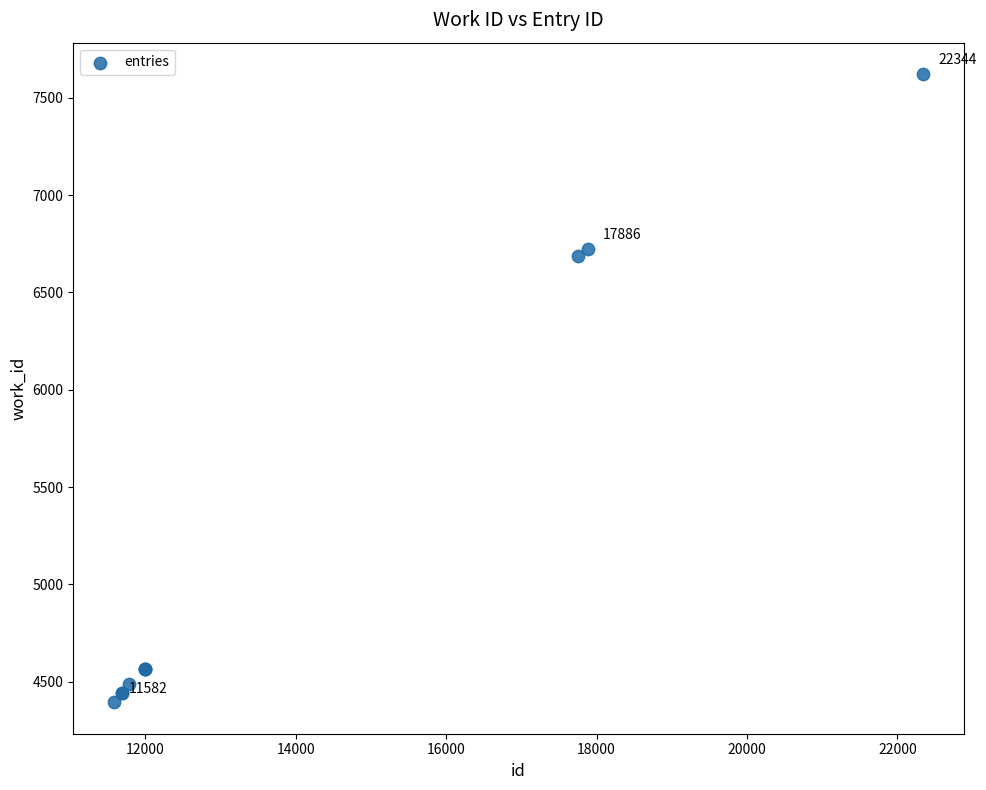

What Y value in the scatter plot is closest to 6008?

6688